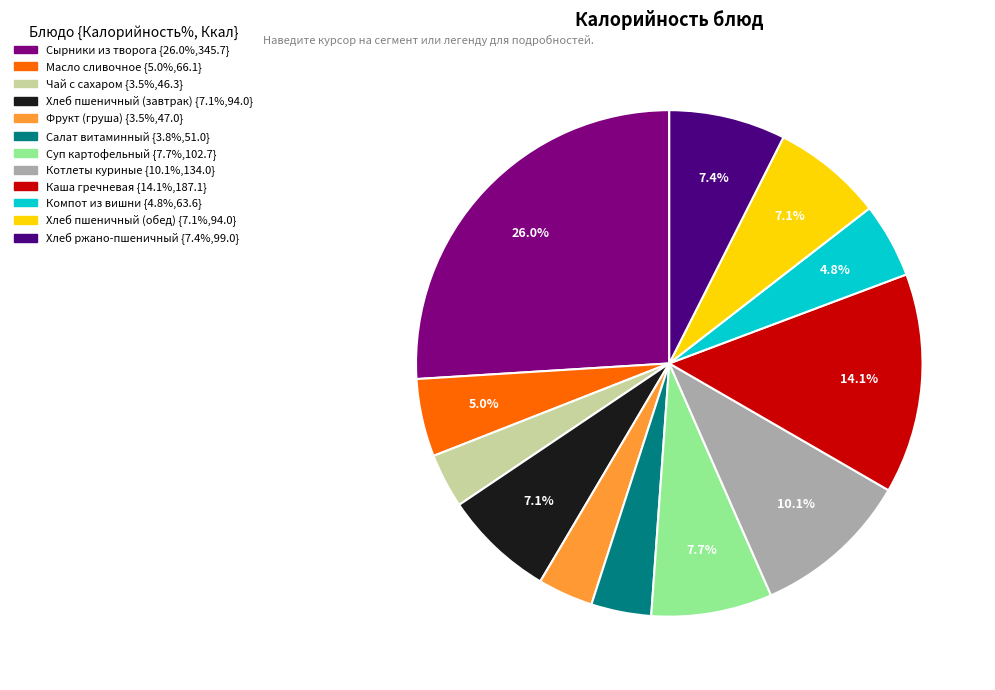

To the nearest percent, what portion does Масло сливочное represent?

5%